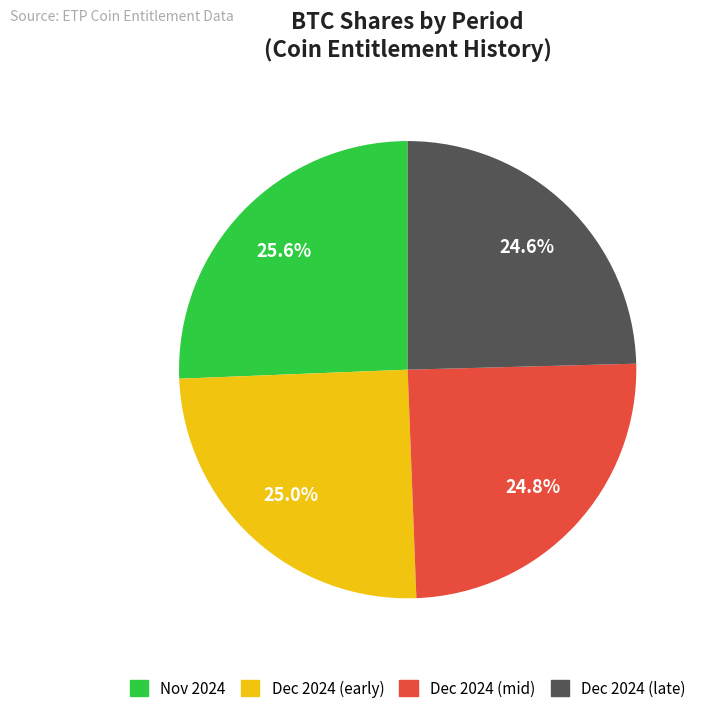

Is there a majority slice in this chart?

No